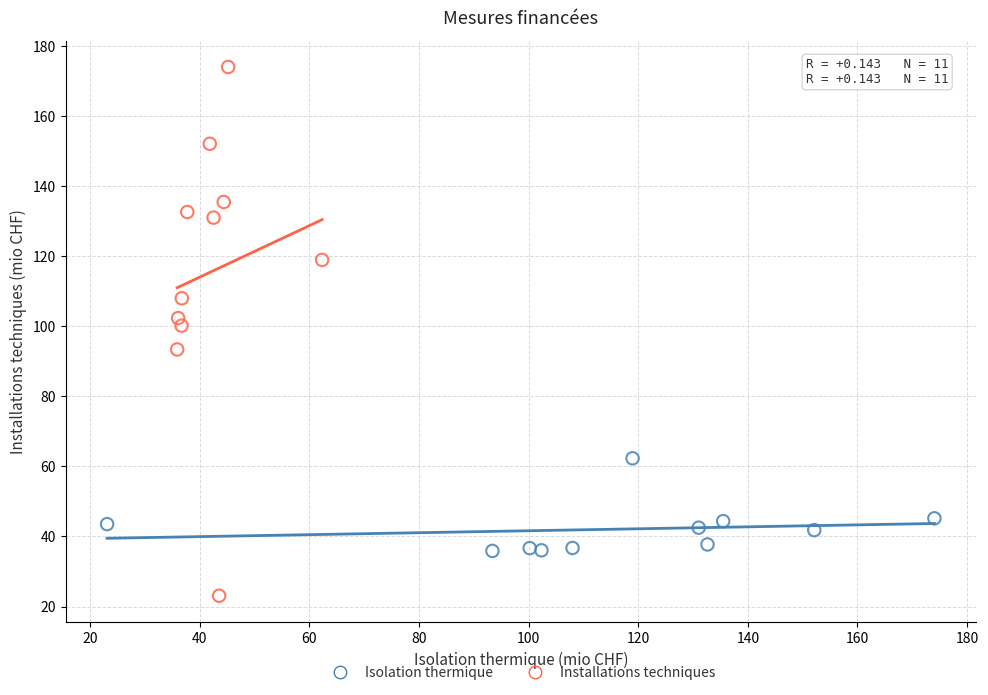

Which series reaches the maximum Y coordinate?

Installations techniques